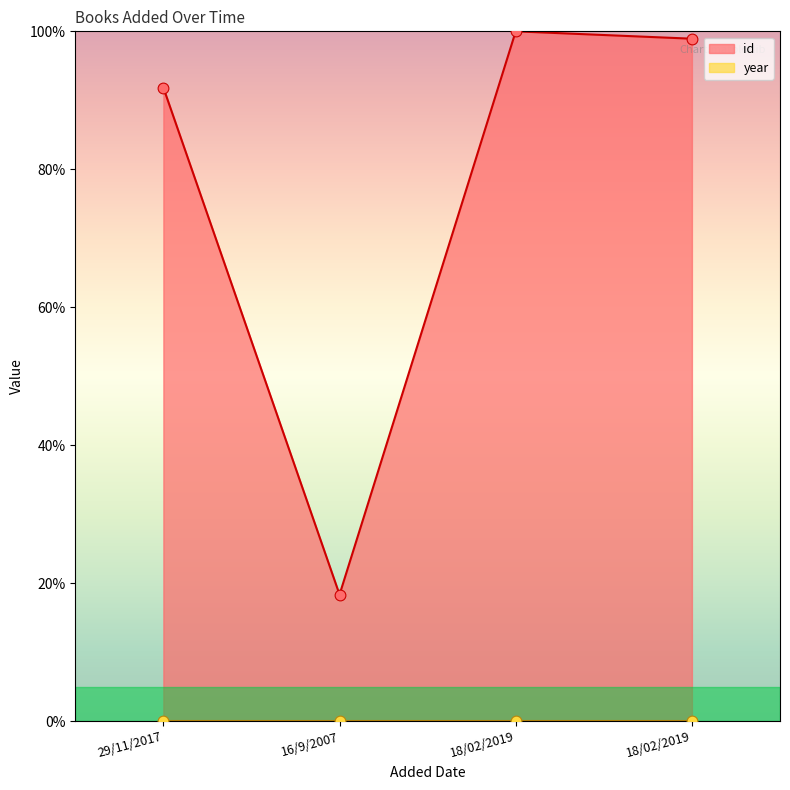

Approximately how many times larger is the value at 29/11/2017 compared to 18/02/2019?

0.9